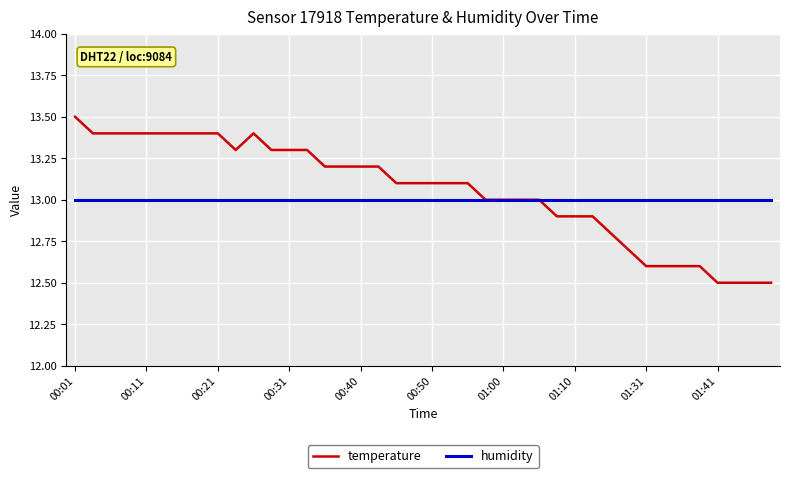

Rank the series by their maximum value, from highest to lowest.

temperature, humidity